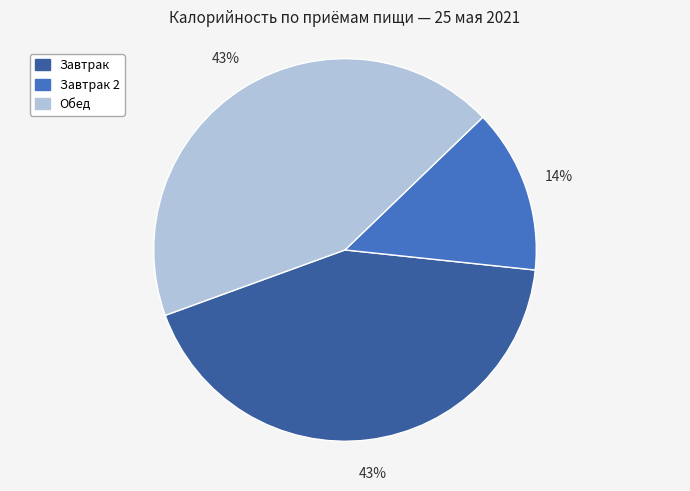

To the nearest percent, what is the average slice percentage?

33%